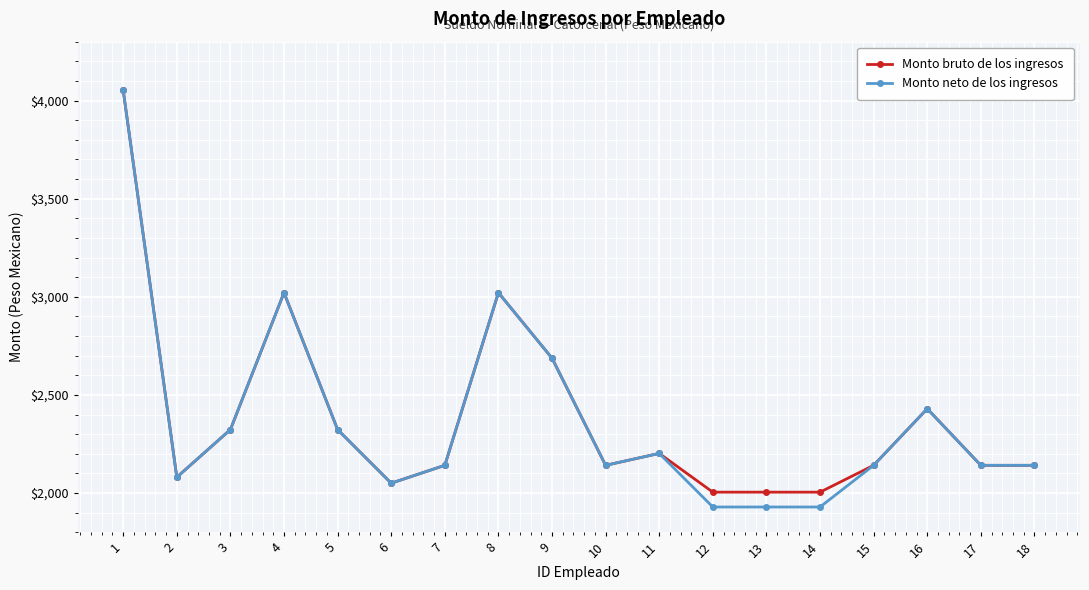

Where does the Monto bruto de los ingresos series first go above 2141?

1